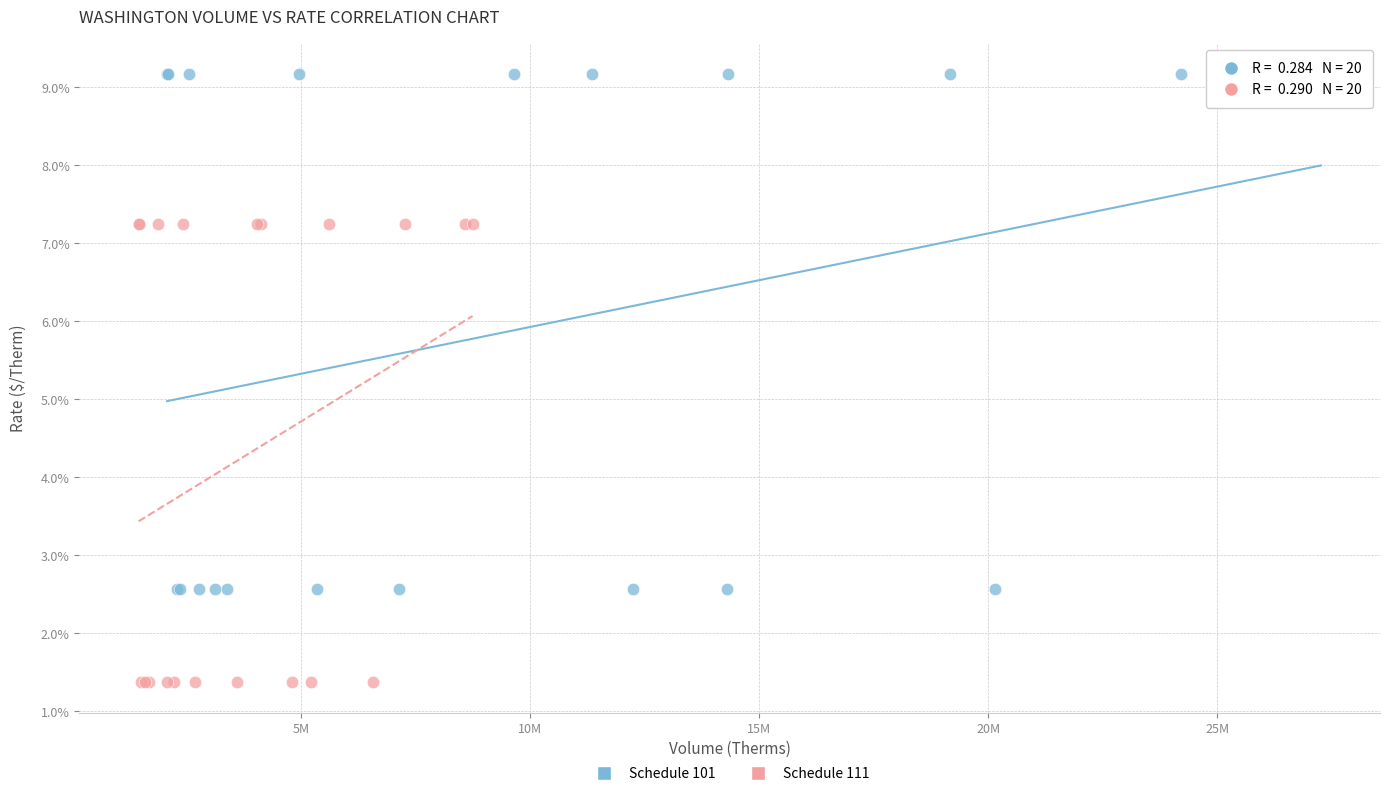

Which series contains the highest Y value?

Schedule 101